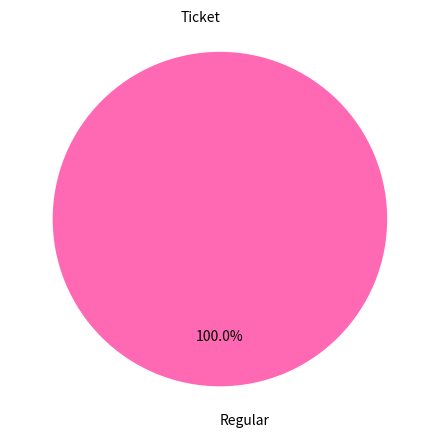

Do Ticket and Regular together represent more than half of the pie?

Yes